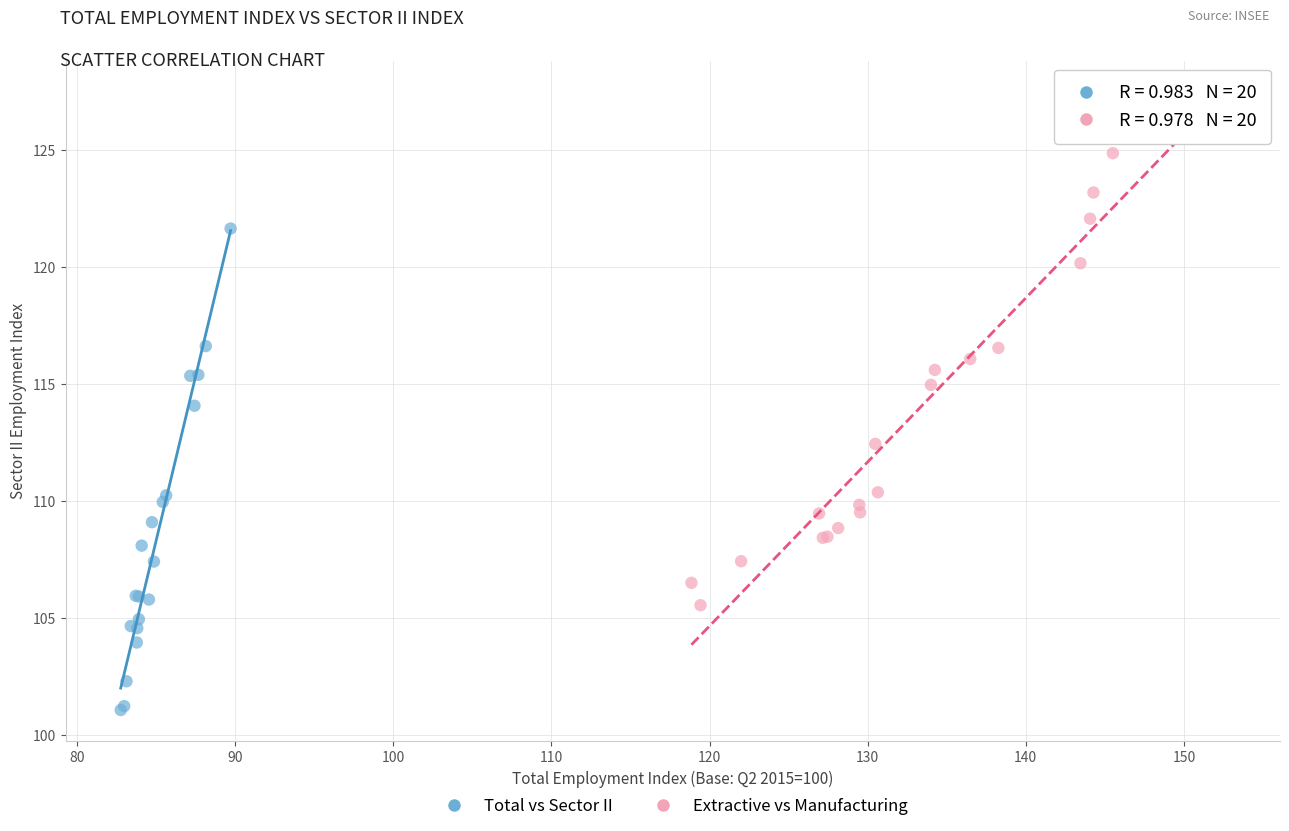

Which series reaches the maximum Y coordinate?

Extractive vs Manufacturing